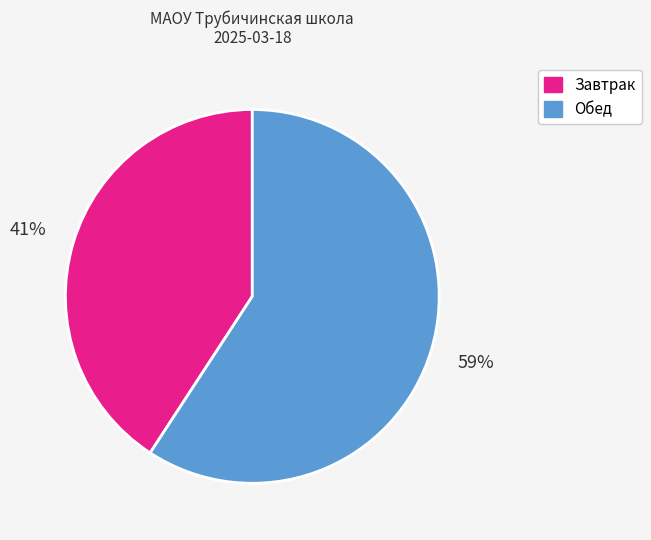

To the nearest percent, what percentage of the pie is Завтрак?

41%